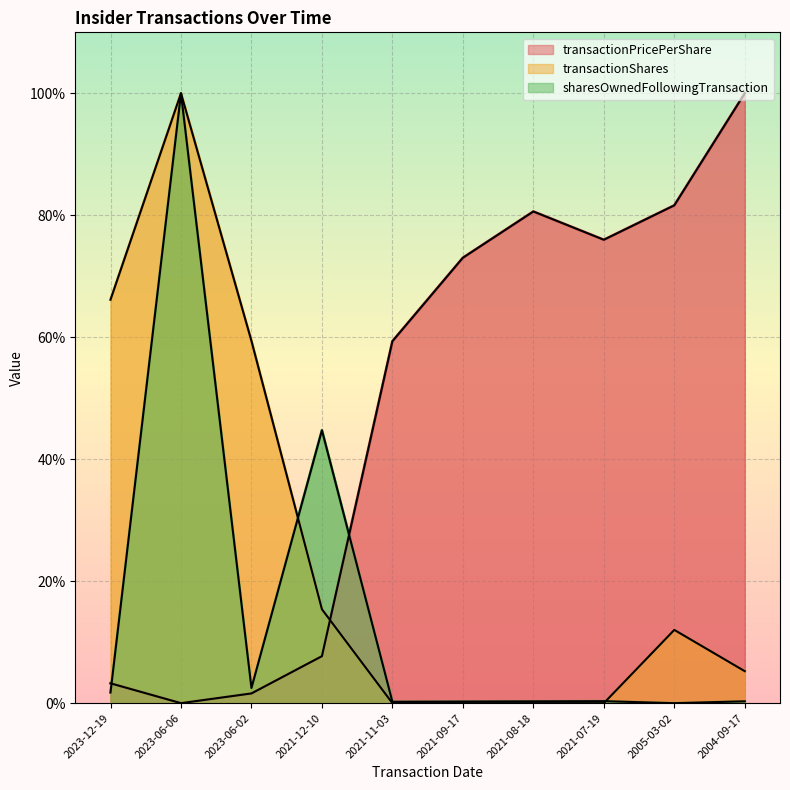

Which series changed the most between 2023-06-06 and 2021-09-17?

transactionShares